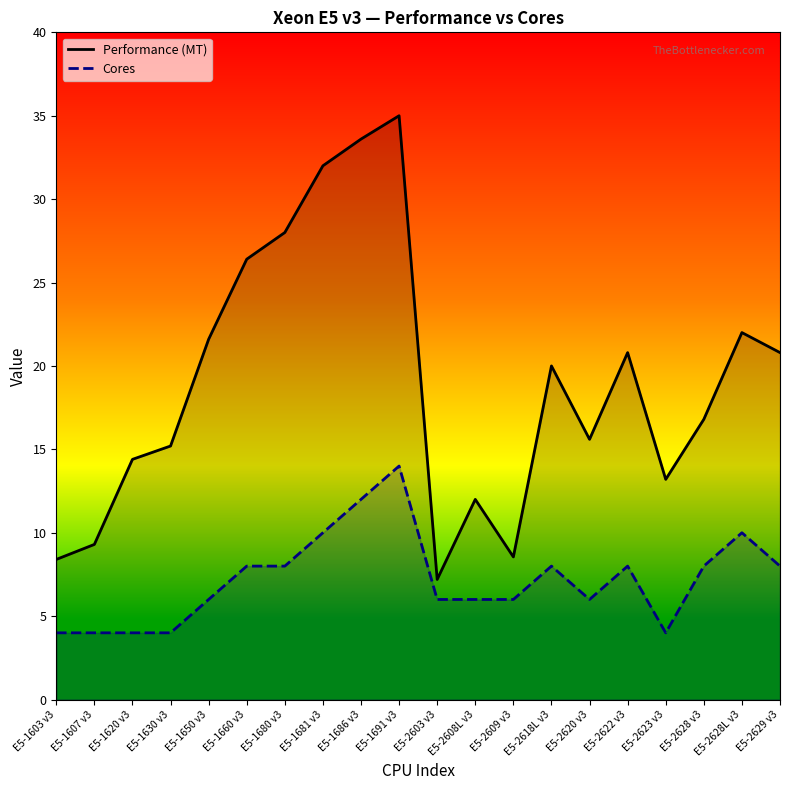

What is the label of the 11th point from the left?

E5-2603 v3